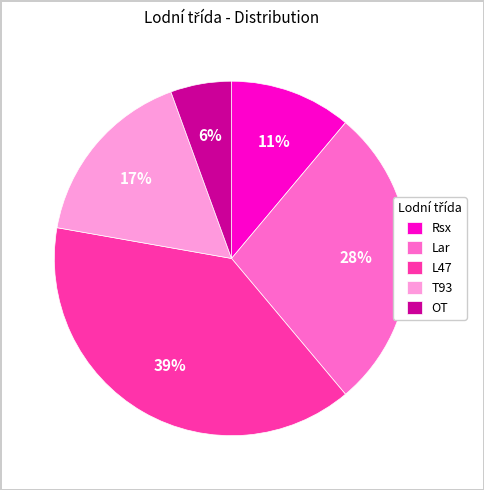

To the nearest percent, what portion does T93 represent?

17%